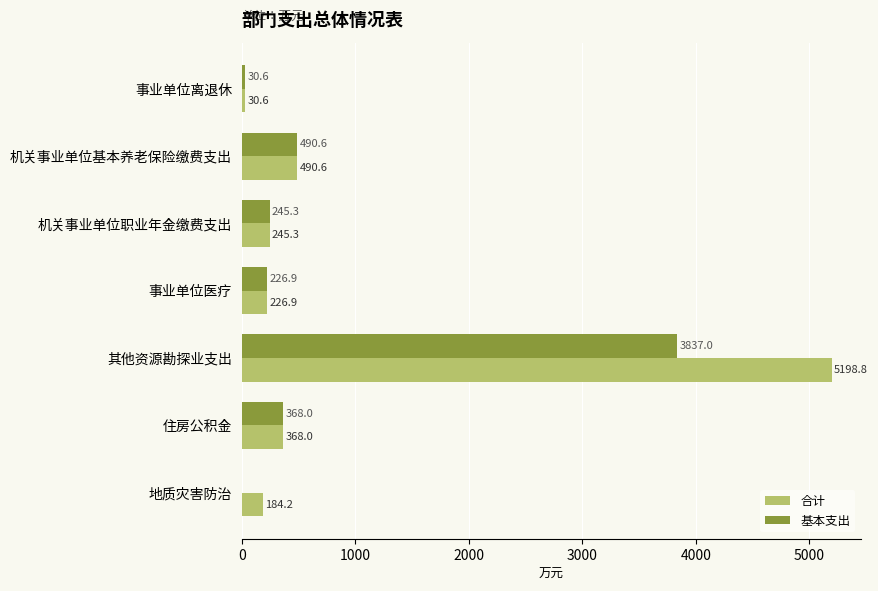

Read the 基本支出 value at 机关事业单位职业年金缴费支出.

245.3